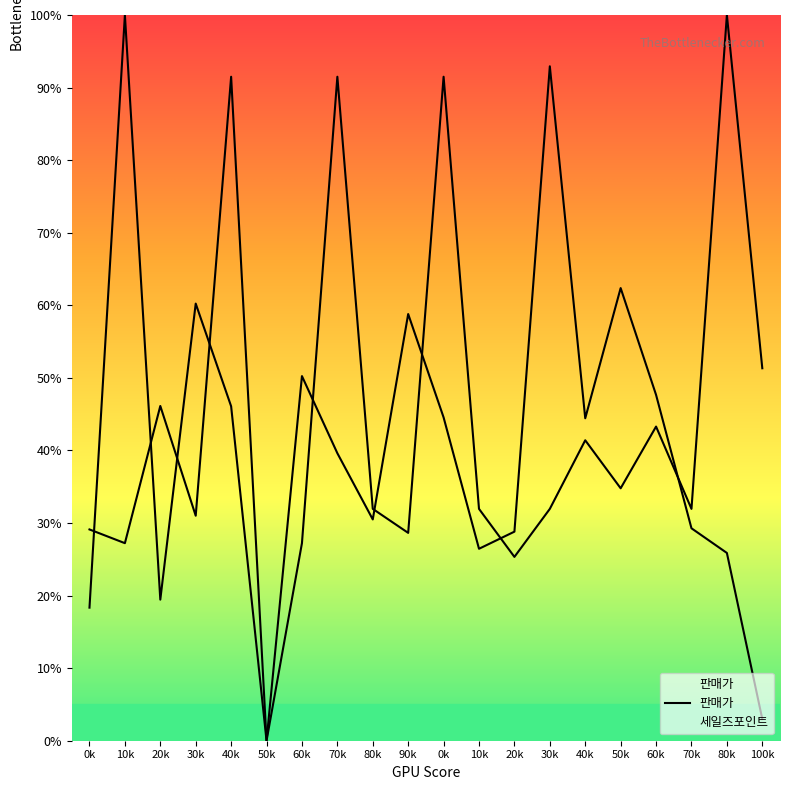

Where does the 세일즈포인트 series first go above 44?

2